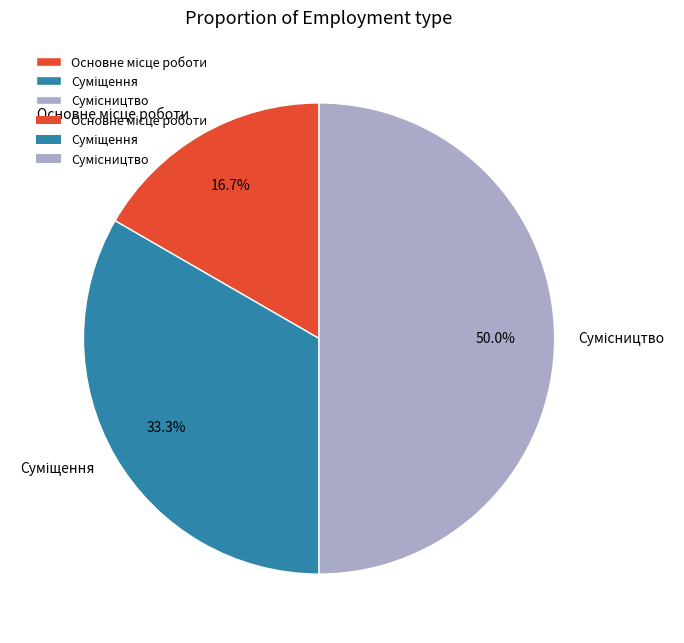

Is it true that Суміщення is 33% of the pie?

True